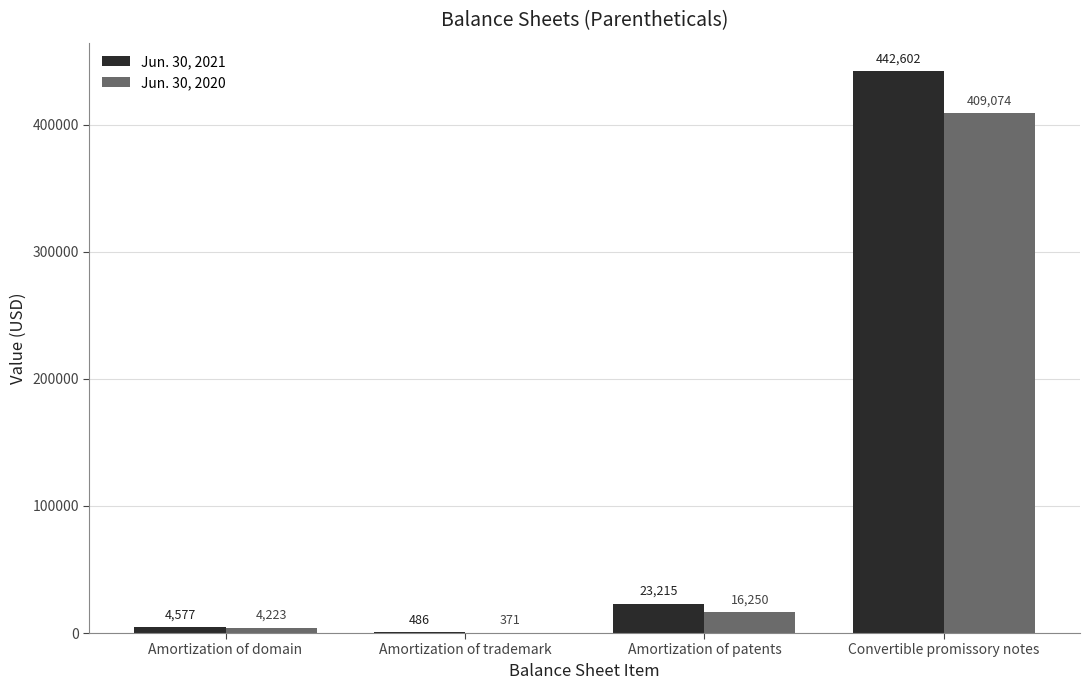

Which series has the largest total across all categories?

Jun. 30, 2021